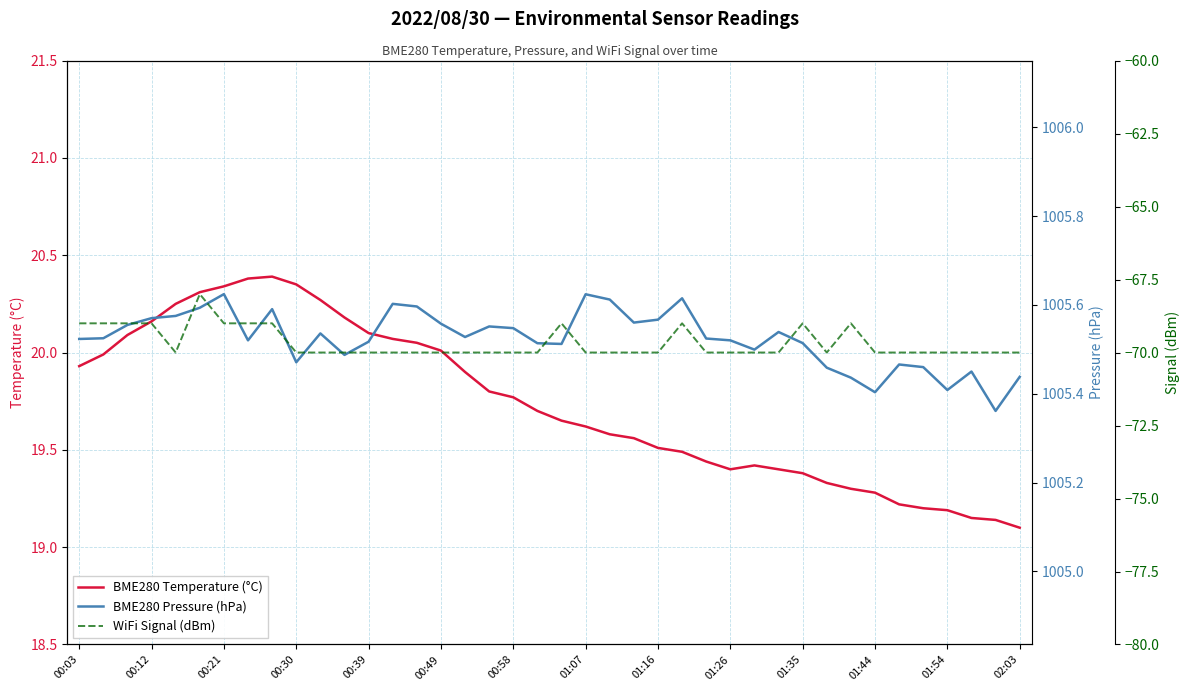

Is it true that BME280 Temperature (°C) equals 7.0 at 02:03?

False